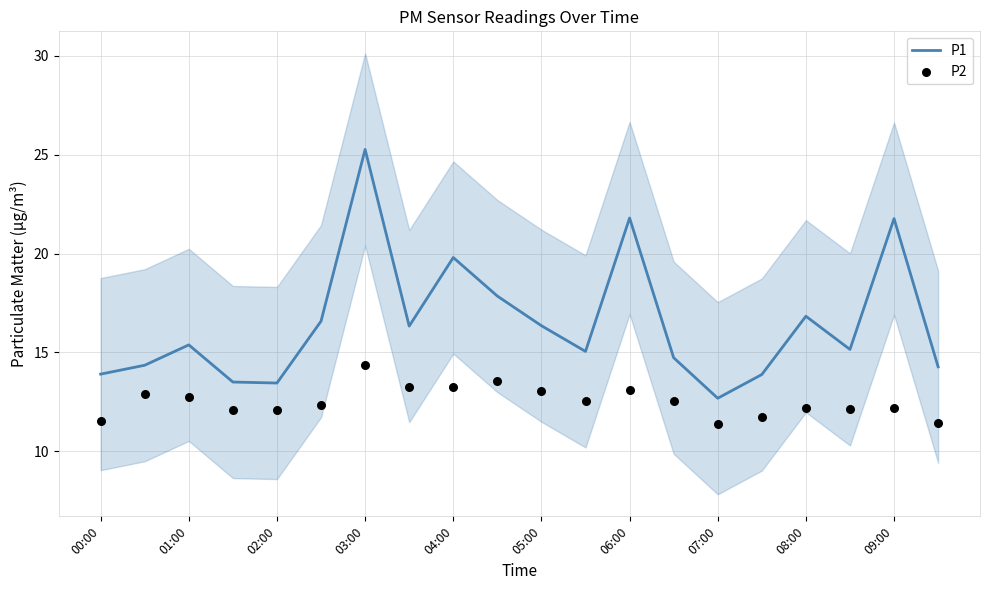

True or false: P1 has a value of 13.4 at 02:00.

True